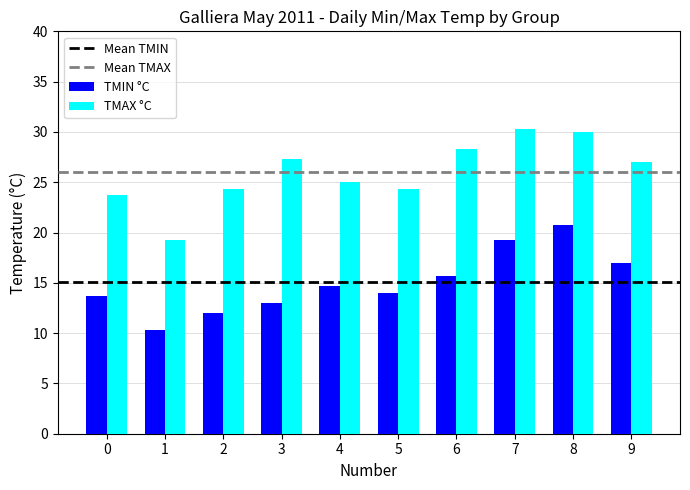

How many series are shown in this chart?

2